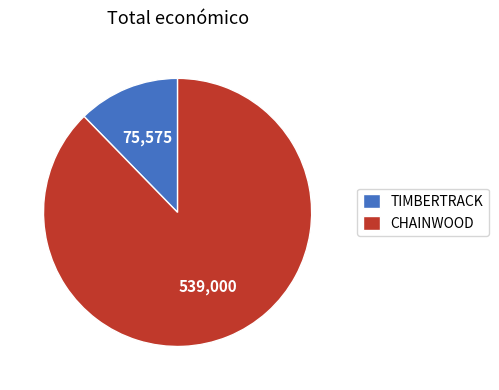

Which category accounts for the majority?

CHAINWOOD